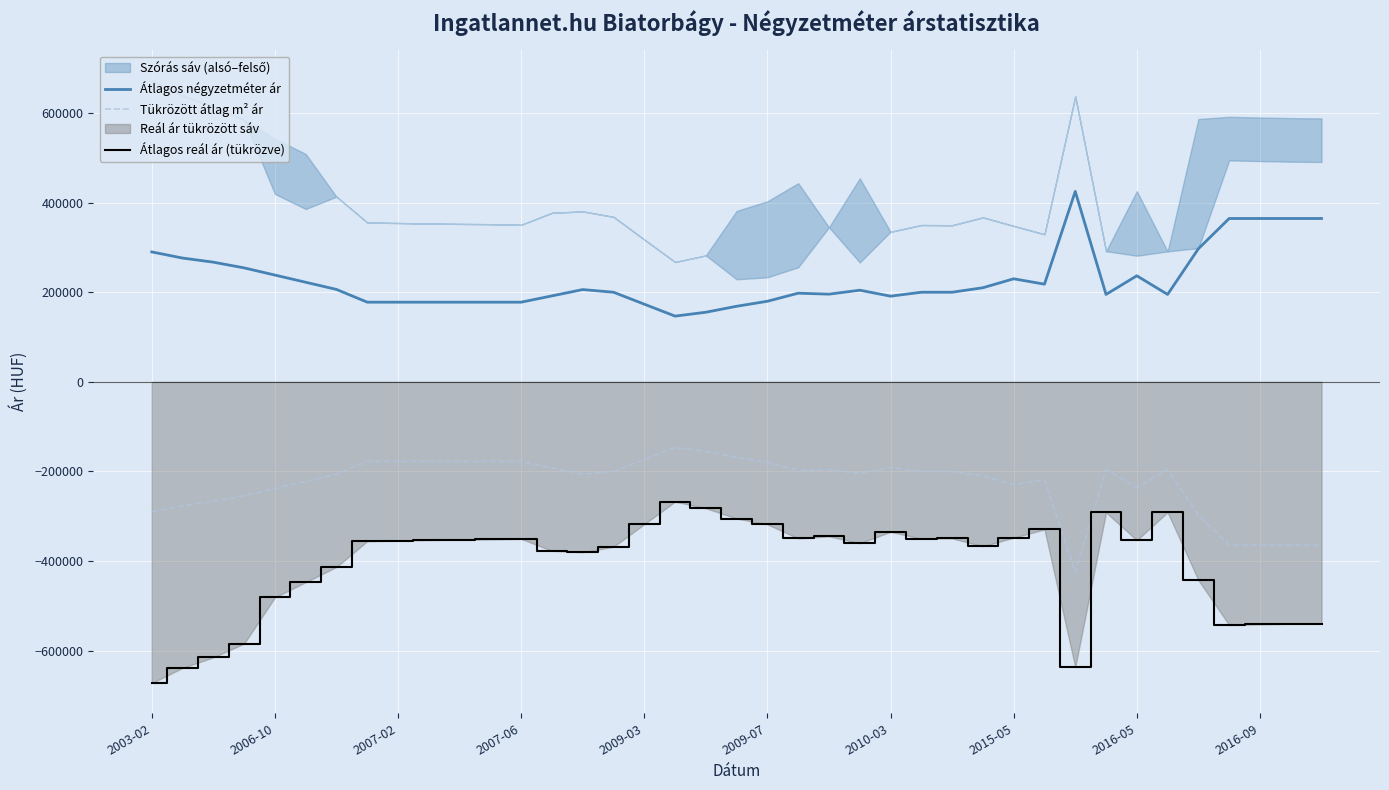

What is the difference between the second highest and second lowest values in the Tükrözött átlag m² ár series?

209240